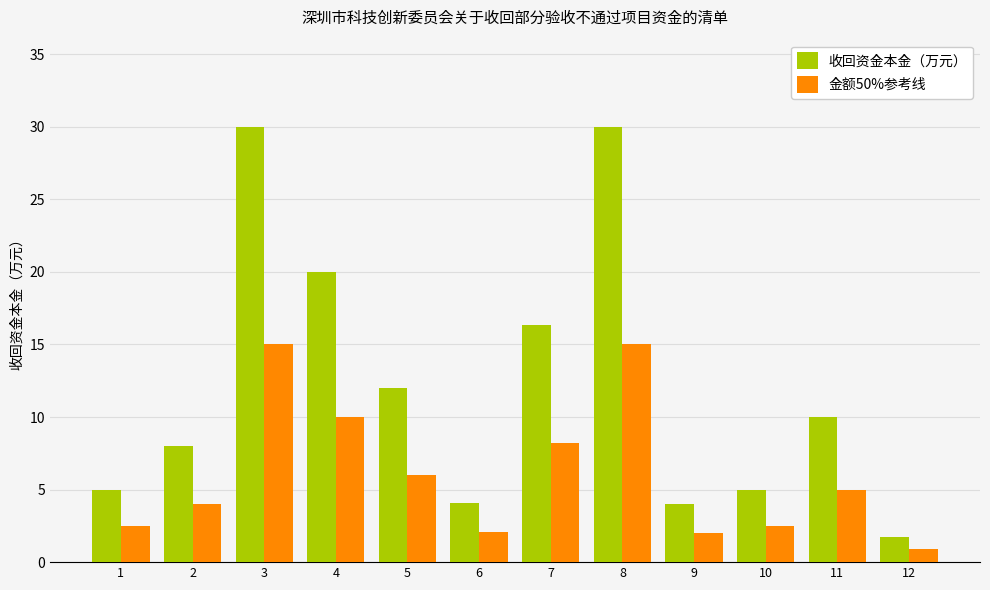

At how many categories does at least one series exceed 14?

4